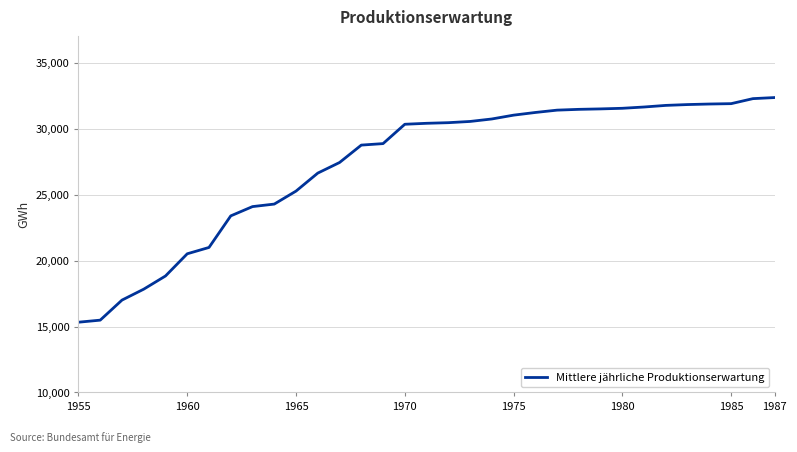

What is the minimum value shown in the chart?

15328